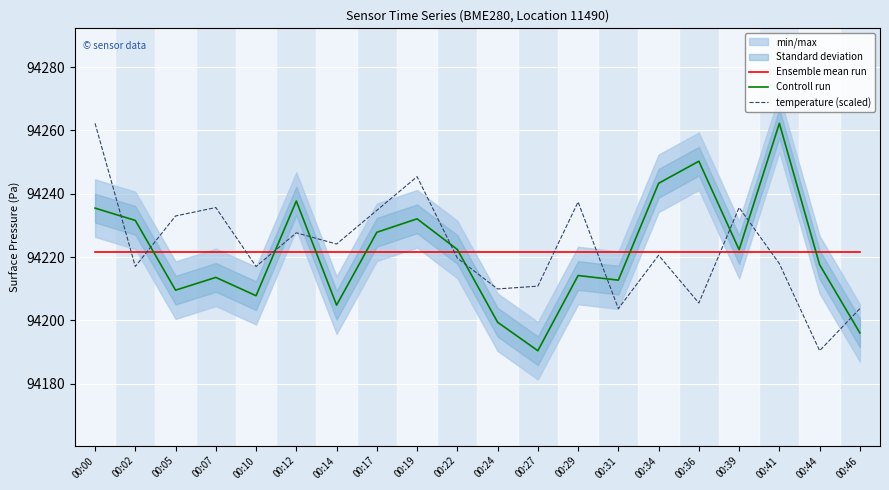

Reading left to right, extract all data points from this chart.

Ensemble mean run: 00:00=94221.5	00:02=94221.5	00:05=94221.5	00:07=94221.5	00:10=94221.5	00:12=94221.5	00:14=94221.5	00:17=94221.5	00:19=94221.5	00:22=94221.5	00:24=94221.5	00:27=94221.5	00:29=94221.5	00:31=94221.5	00:34=94221.5	00:36=94221.5	00:39=94221.5	00:41=94221.5	00:44=94221.5	00:46=94221.5
Controll run: 00:00=94235.4	00:02=94231.6	00:05=94209.5	00:07=94213.6	00:10=94207.8	00:12=94237.7	00:14=94204.8	00:17=94227.8	00:19=94232.1	00:22=94222.4	00:24=94199.4	00:27=94190.4	00:29=94214.2	00:31=94212.7	00:34=94243.3	00:36=94250.2	00:39=94222.3	00:41=94262.2	00:44=94217.6	00:46=94196.0
temperature (scaled): 00:00=94262.2	00:02=94217.0	00:05=94233.0	00:07=94235.6	00:10=94217.0	00:12=94227.6	00:14=94224.1	00:17=94234.7	00:19=94245.4	00:22=94219.7	00:24=94209.9	00:27=94210.8	00:29=94237.4	00:31=94203.7	00:34=94220.6	00:36=94205.5	00:39=94235.6	00:41=94217.9	00:44=94190.4	00:46=94203.7